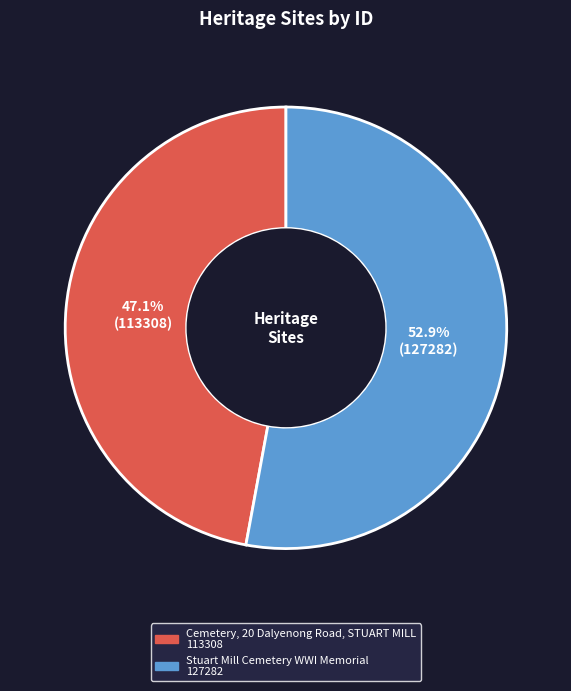

How many slices are in this pie chart?

2